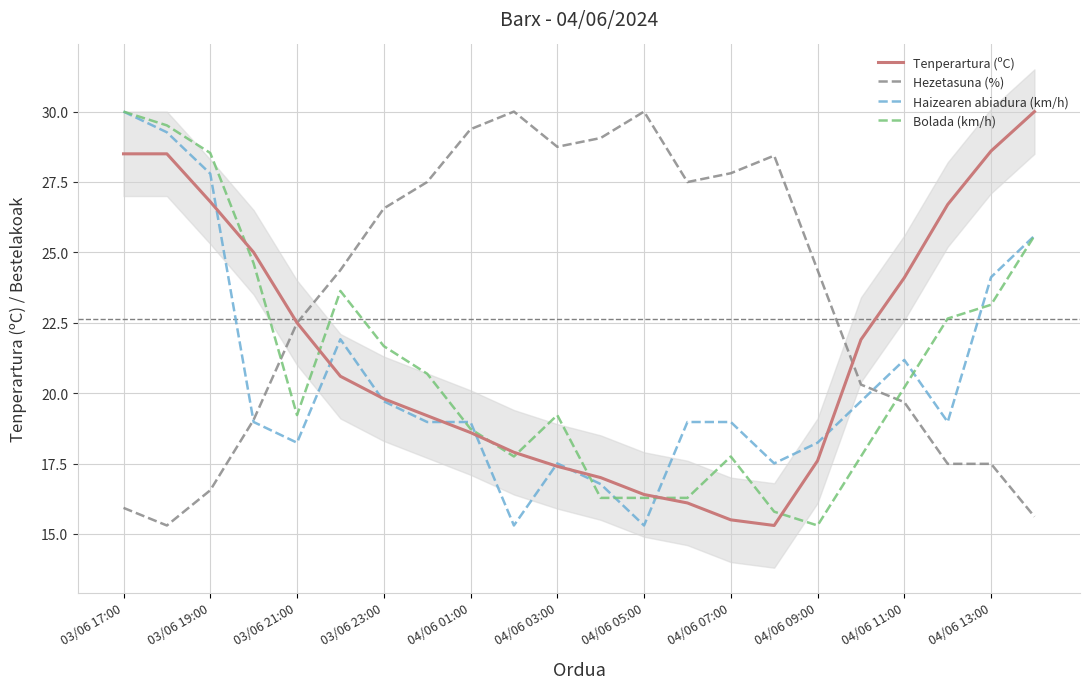

Where is Tenperartura (ºC) nearest to the value 22?

17